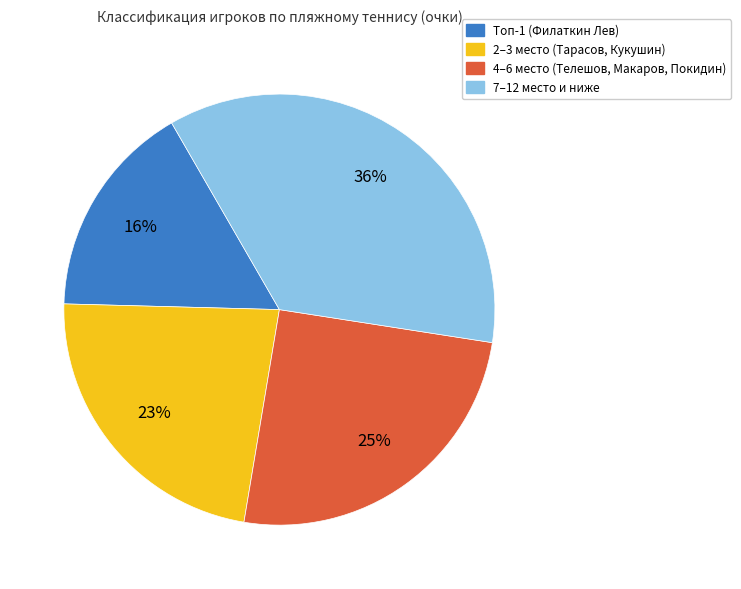

Does any single category account for the majority?

No